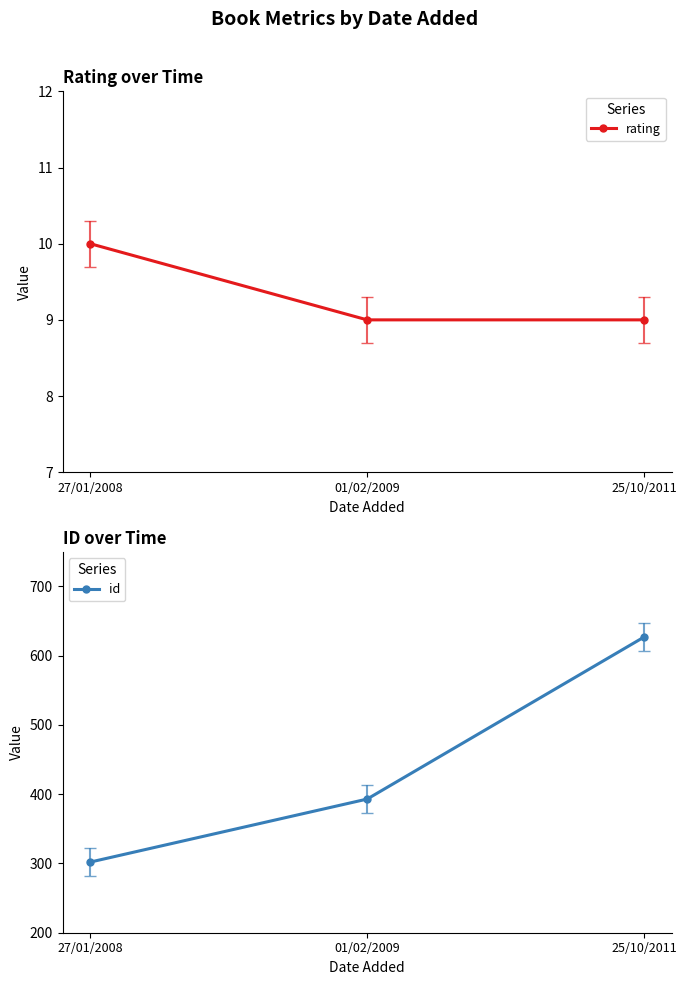

Is it true that id equals 693 at 01/02/2009?

False